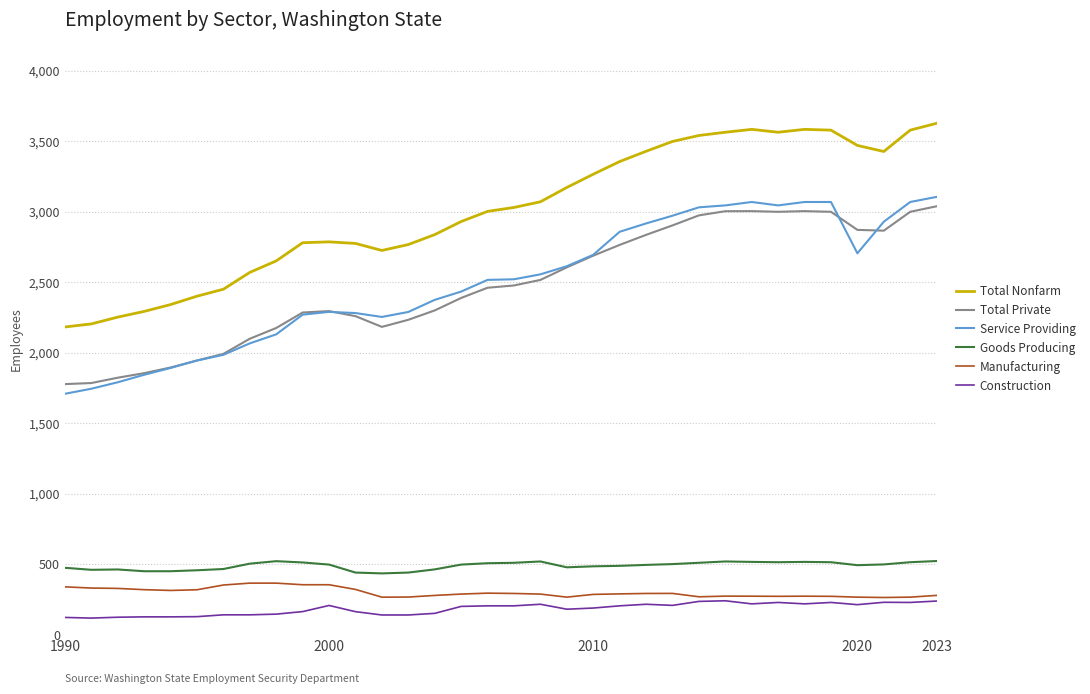

True or false: Manufacturing and Total Nonfarm cross at least once.

False